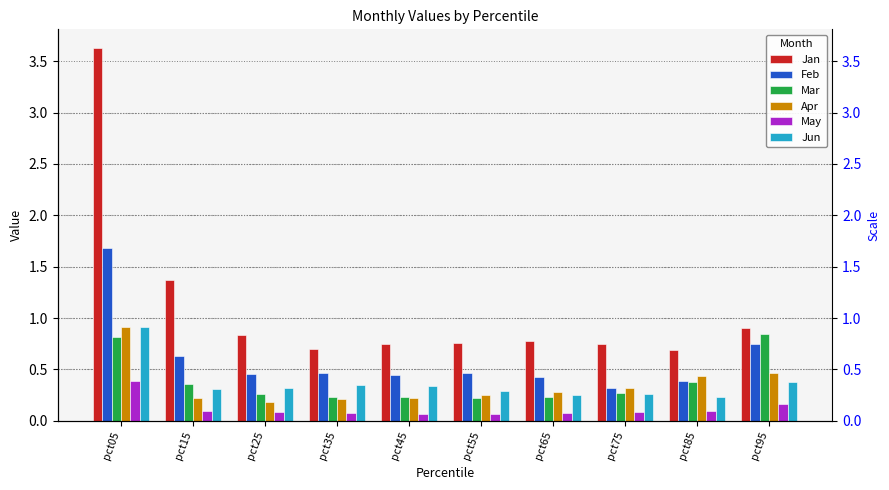

Count the number of categories in the chart.

10